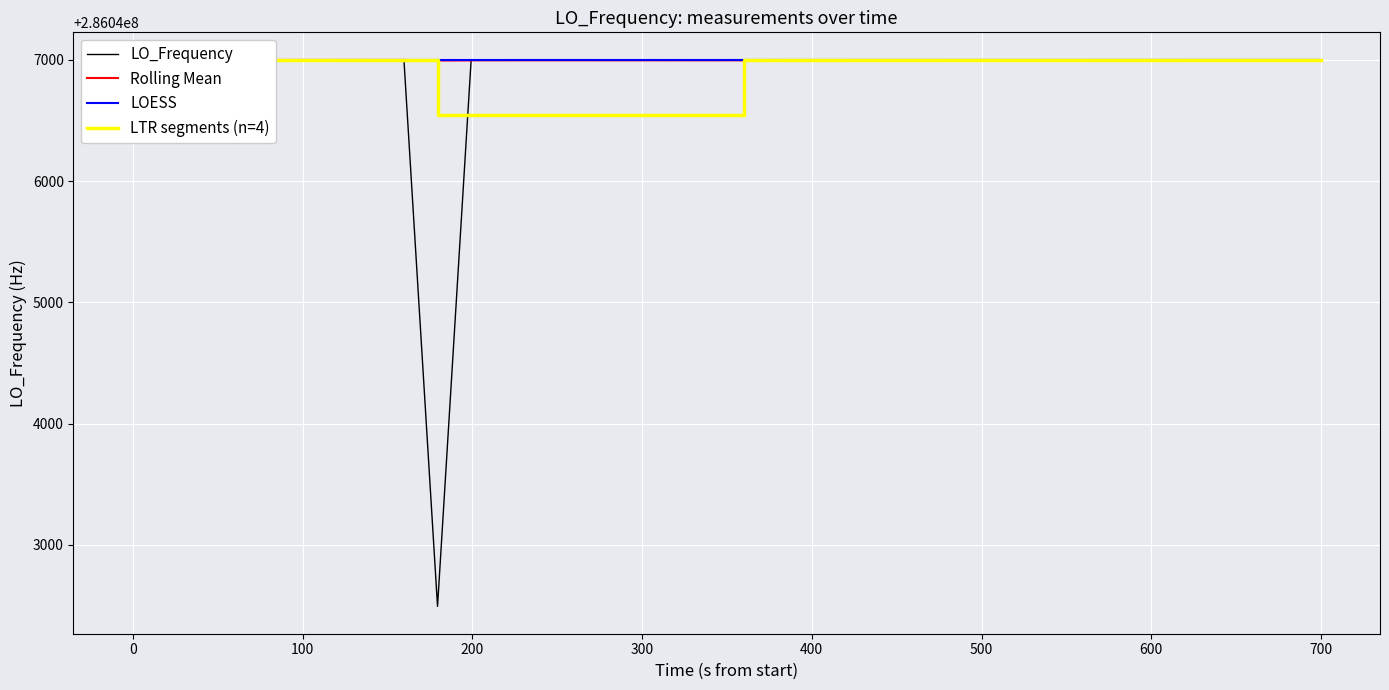

Is it true that LO_Frequency equals 286046998.9 at 400?

True